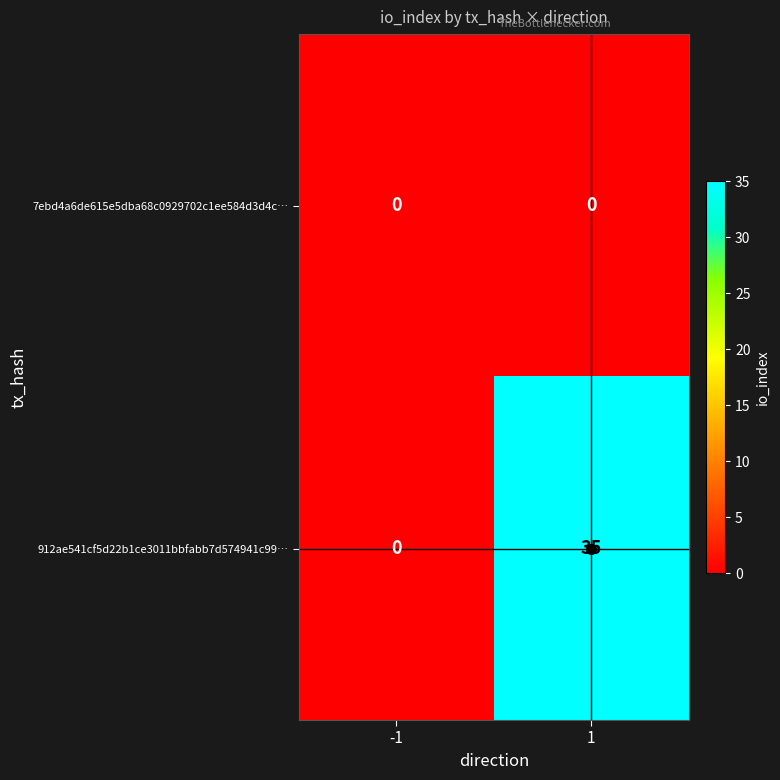

At how many categories does at least one series exceed 13?

1